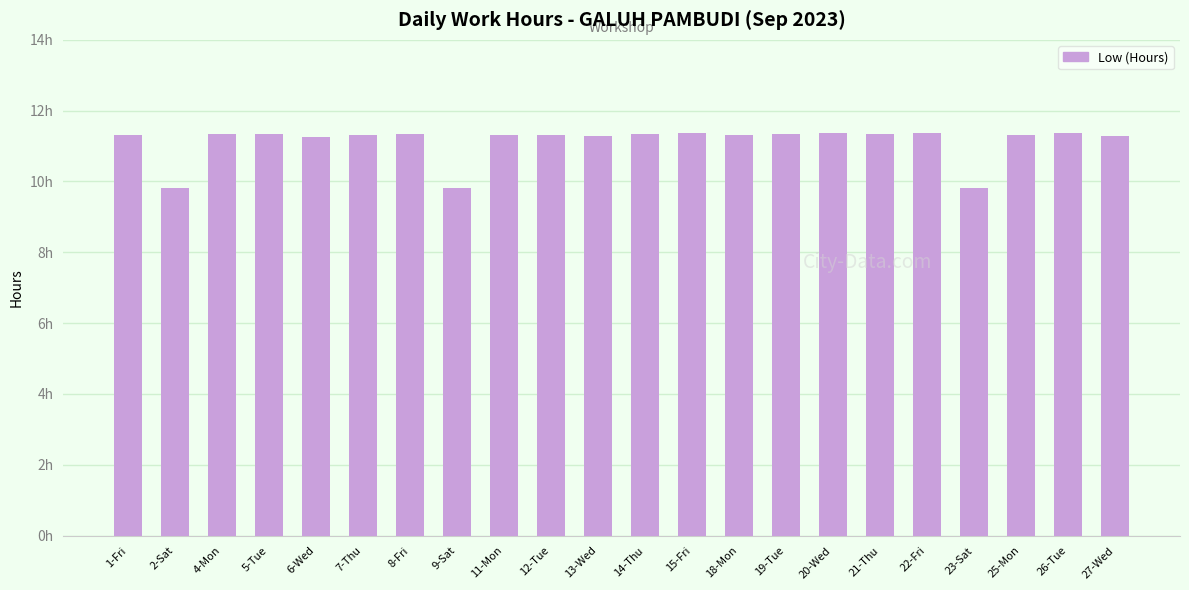

List the labels in order of value, smallest first.

23-Sat, 2-Sat, 9-Sat, 6-Wed, 13-Wed, 27-Wed, 1-Fri, 7-Thu, 25-Mon, 11-Mon, 12-Tue, 18-Mon, 21-Thu, 4-Mon, 8-Fri, 19-Tue, 5-Tue, 14-Thu, 22-Fri, 15-Fri, 20-Wed, 26-Tue